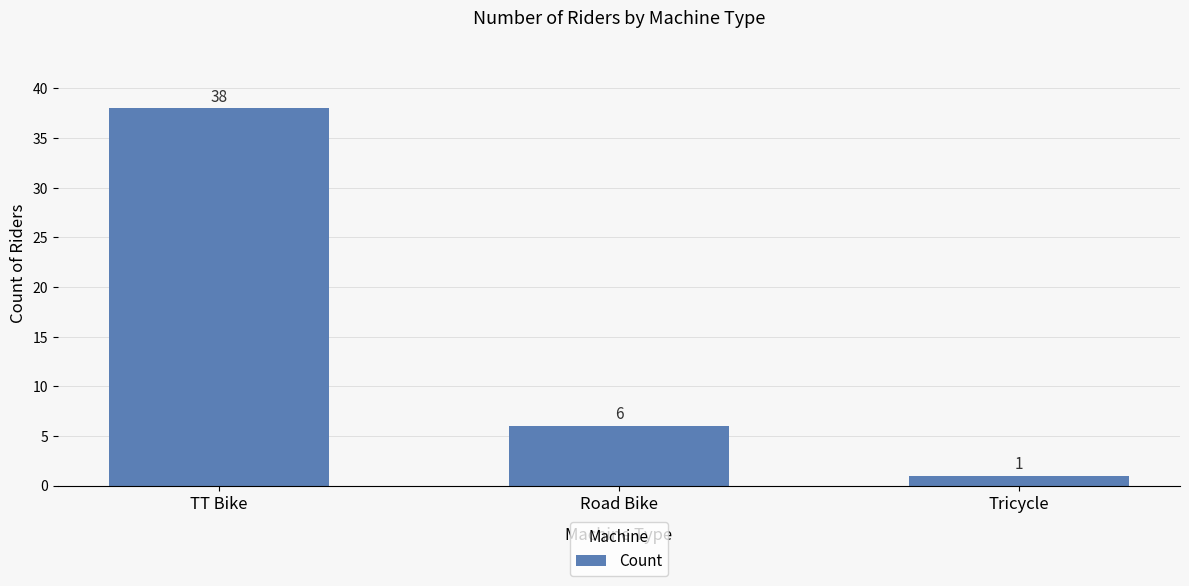

Reading left to right, what are all the values shown in this chart?

TT Bike=38	Road Bike=6	Tricycle=1